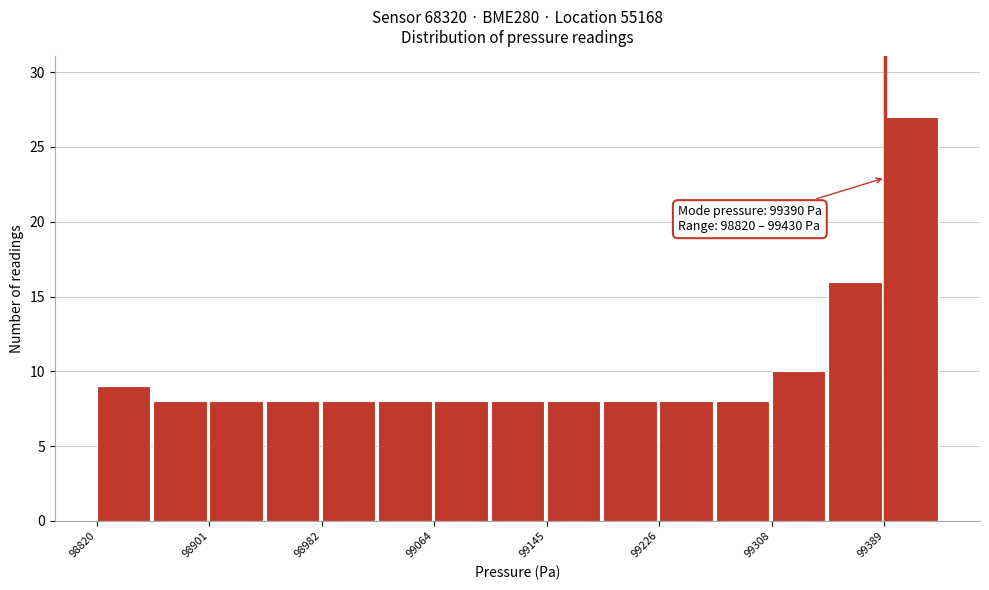

Which range on the x-axis has the tallest bar?

99390 to 99430